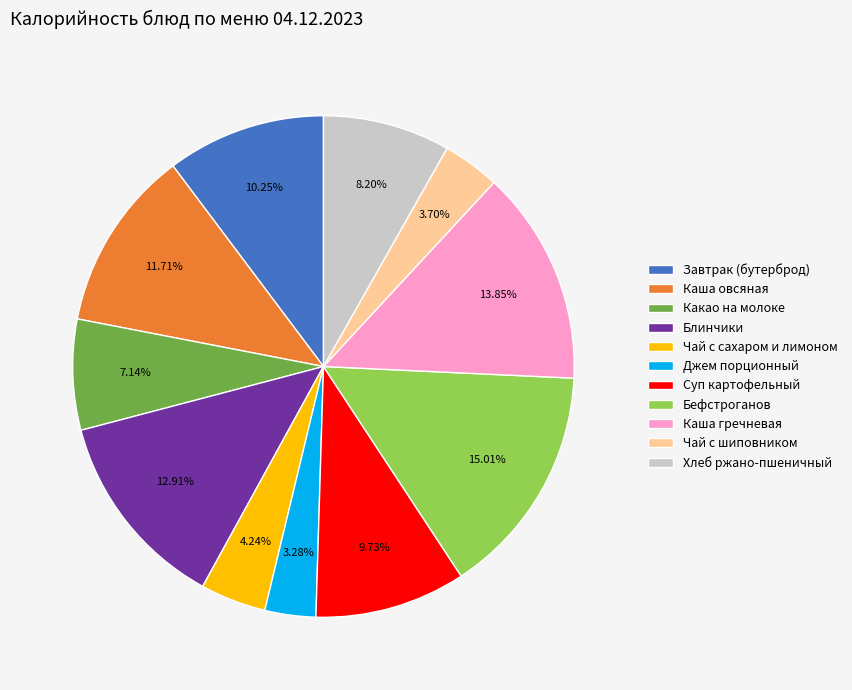

What portion of the pie excludes Какао на молоке?

92.9%